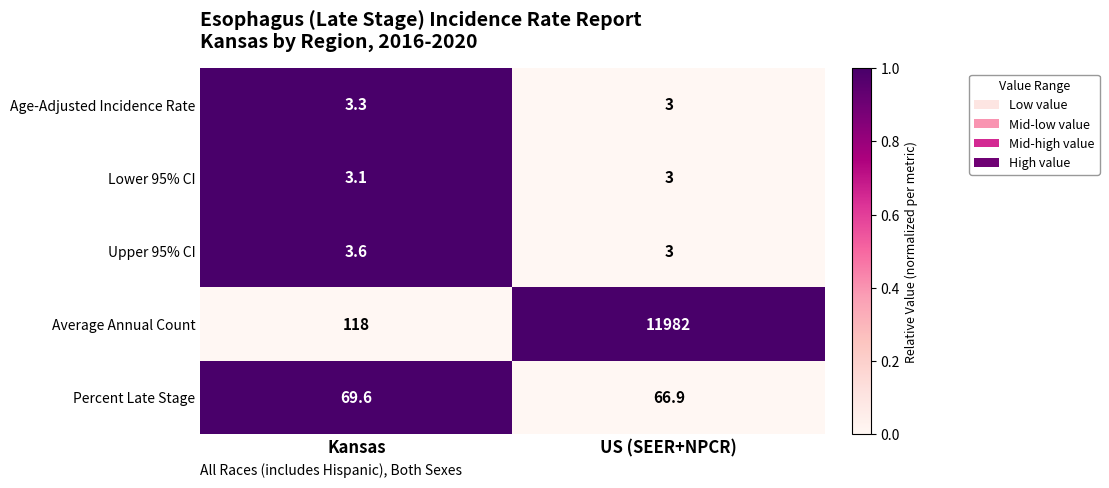

Which series has the largest total across all categories?

Average Annual Count